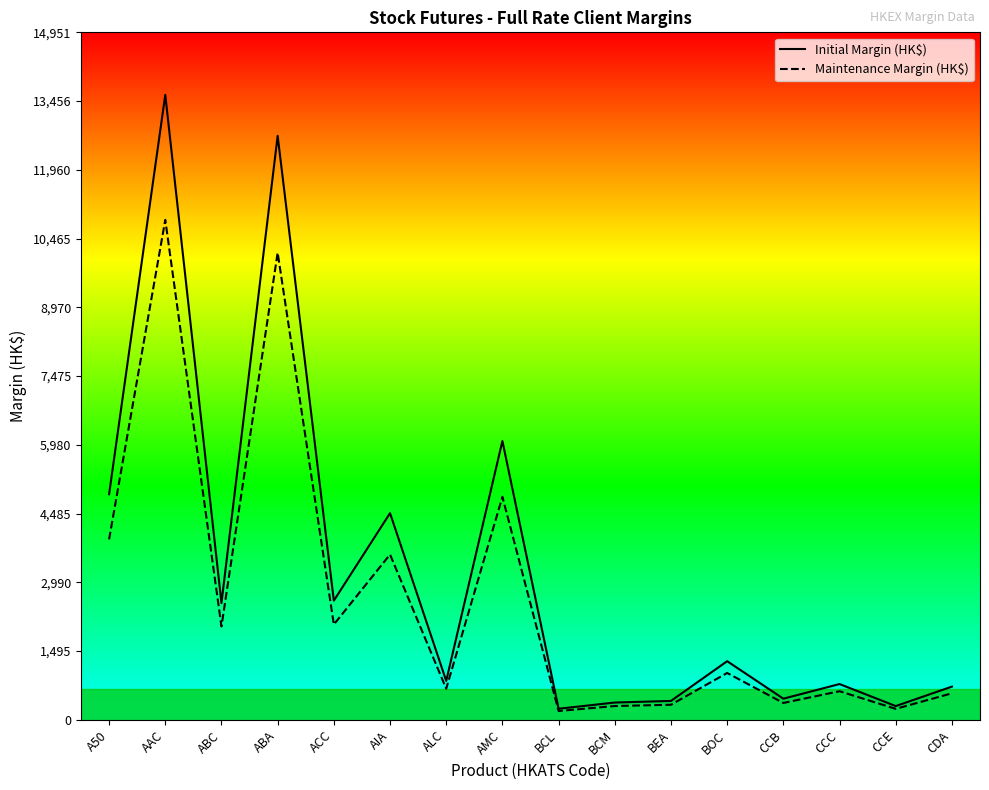

The Initial Margin (HK$) series shows 8417 at AMC. True or false?

False